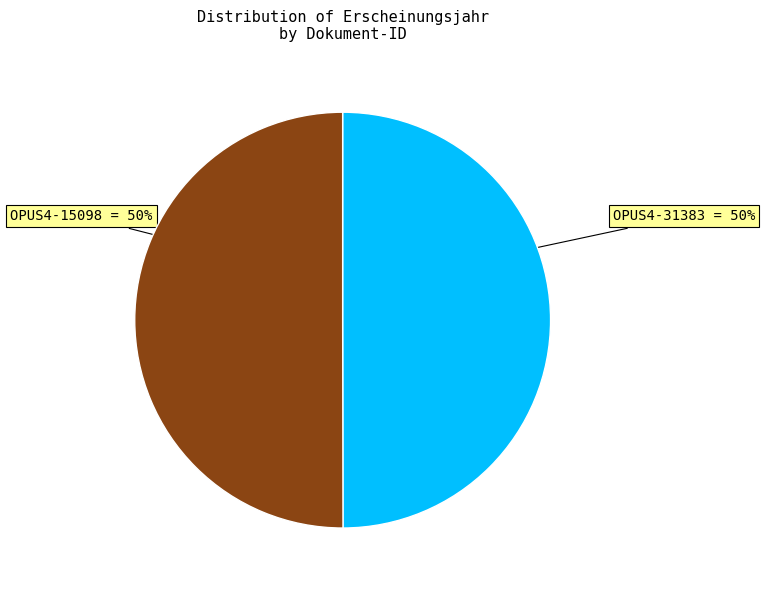

Approximately how many times larger is the value at OPUS4-15098 compared to OPUS4-31383?

1.0